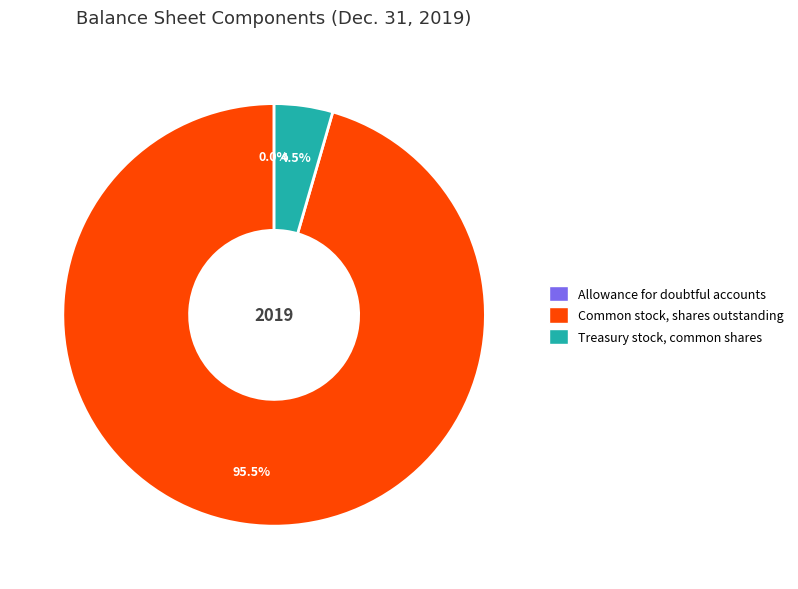

How much of the chart is everything except Treasury stock, common shares?

95.5%